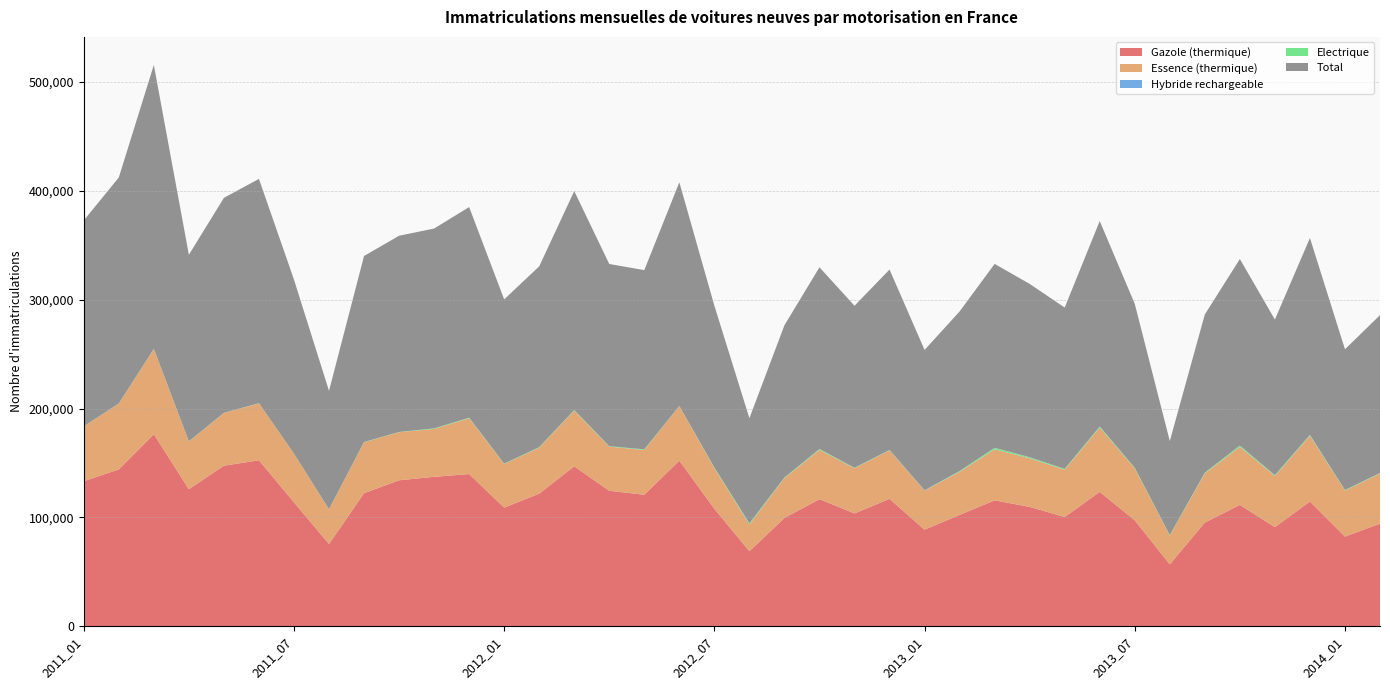

Reading left to right, list all the values displayed in this chart.

Gazole (thermique): 133299	144175	176451	125996	147561	152527	113933	75680	122287	134174	137352	139883	109083	121908	146996	124540	120856	152222	107962	69070	99614	116839	103758	117083	88832	102377	115728	109751	100459	123521	97443	57008	95374	111541	91173	114688	82462	94399
Essence (thermique): 50320	60340	78082	43699	48360	52262	44641	31809	46656	44120	43943	51166	40005	42217	51118	40451	41099	50033	37289	24506	36452	45176	41447	44564	35832	39521	46837	44614	43408	59060	47590	26362	45049	53242	46864	60327	42233	45958
Hybride rechargeable: 3	2	1	5	1	2	2	1	0	2	25	12	12	9	35	43	26	20	20	99	109	105	86	103	105	82	68	35	30	43	60	30	87	145	70	99	78	62
Electrique: 100	138	250	187	144	141	65	108	300	206	466	532	320	406	483	395	564	115	596	960	504	764	330	234	252	651	1350	940	689	905	517	411	652	1091	728	715	423	421
Total: 188950	207449	260590	171265	197333	205875	159717	108640	170794	180114	183442	193337	150779	165984	200971	167257	164518	205269	148538	96494	139775	166762	148725	165600	128797	146476	168787	159080	148109	188577	150483	86351	145227	171236	142838	180717	129200	144924